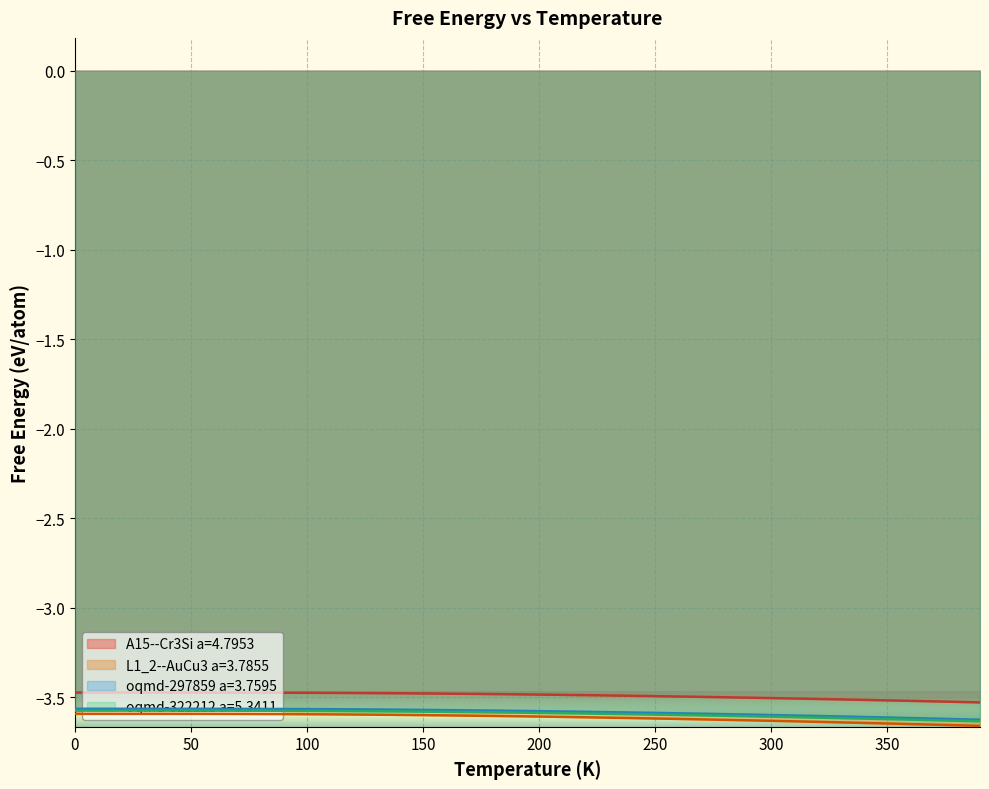

The A15--Cr3Si a=4.7953 series shows -3.5 at 250. True or false?

True